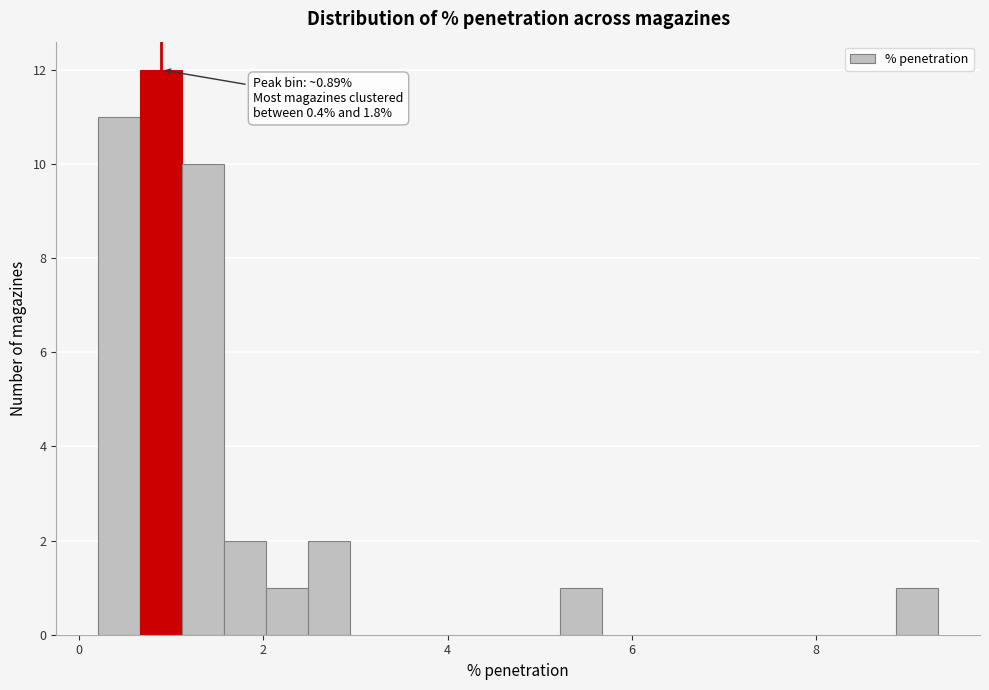

Read against the x-axis, roughly where is the centre of the tallest bar?

0.8